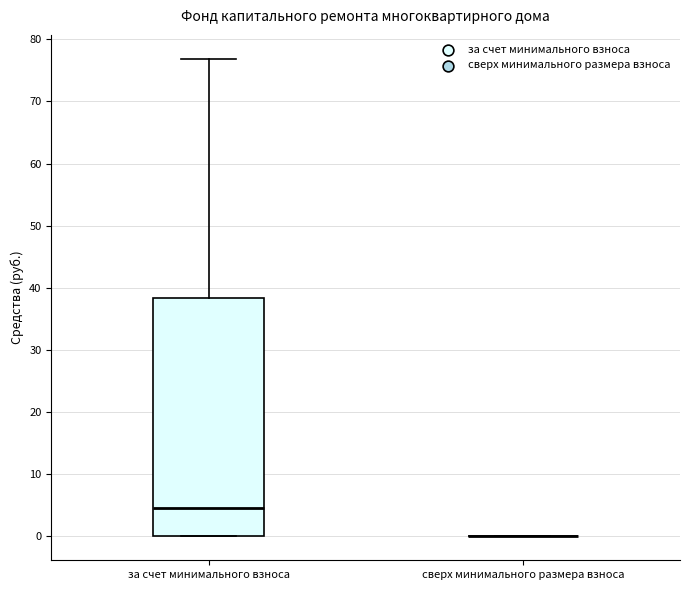

Reading left to right, transcribe this box plot: for each box, give where its median line is, the range the box spans, and where its two whiskers end, as read against the y-axis. The values are not printed on the chart, so give them approximately, as read against the axis.

за счет минимального взноса: median 5, box 0 to 38, whiskers 0 to 77
сверх минимального размера взноса: box collapsed to a line at 0, whiskers 0 to 0